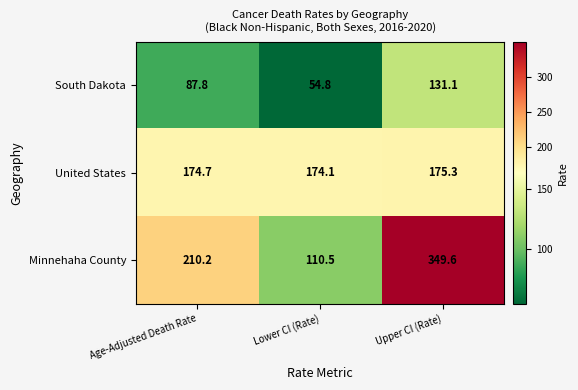

The South Dakota series shows 131.1 at Upper CI (Rate). True or false?

True